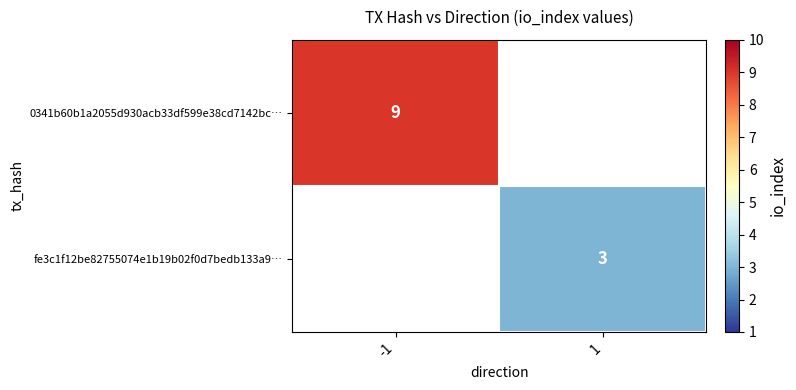

At how many categories does at least one series exceed 3?

1